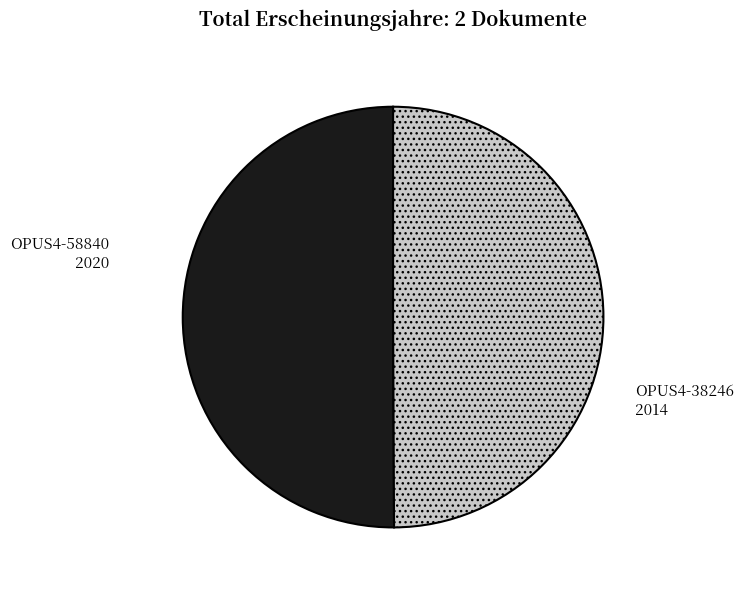

Combined, do OPUS4-58840 and OPUS4-38246 account for over 50%?

Yes